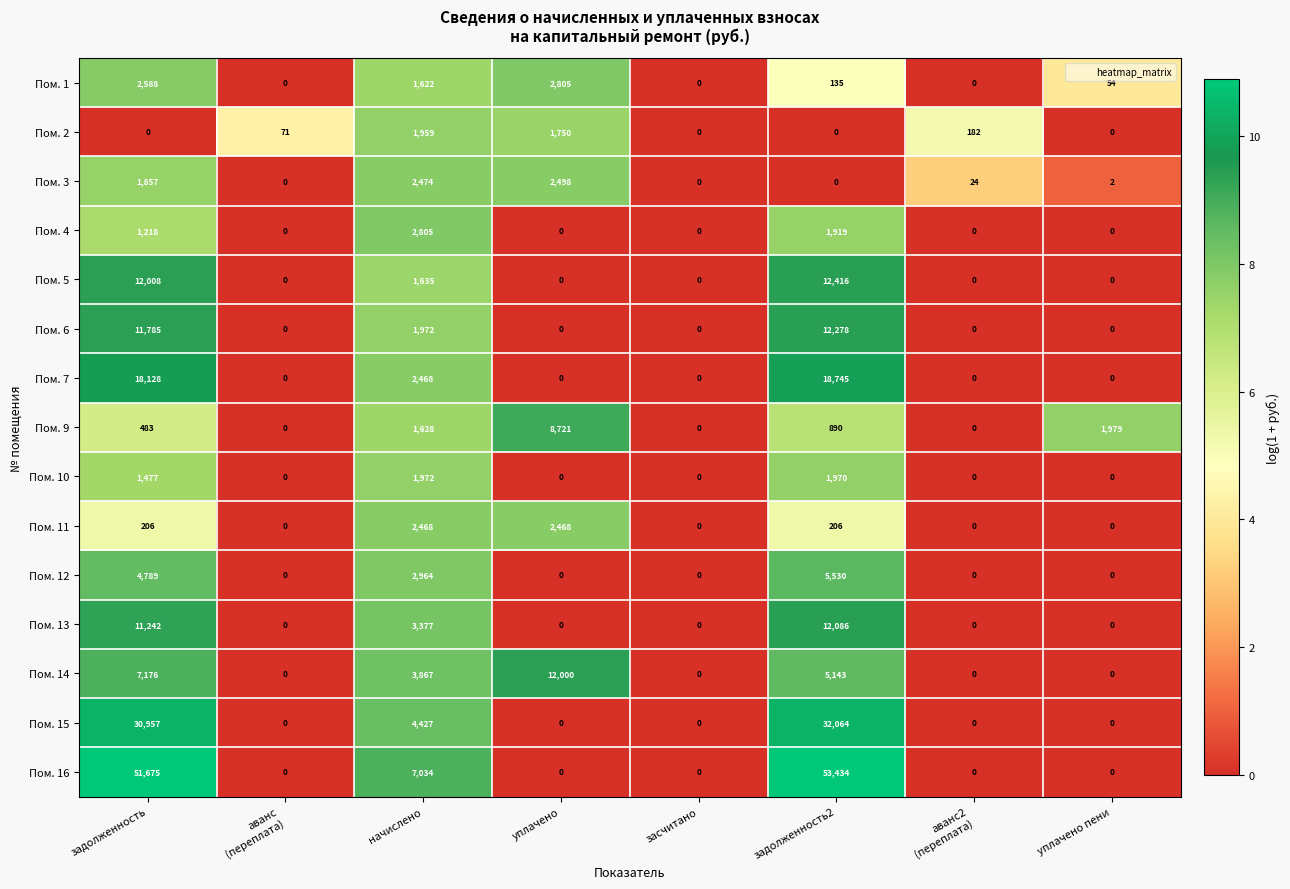

The value of Пом. 11 at начислено is 2468. True or false?

True